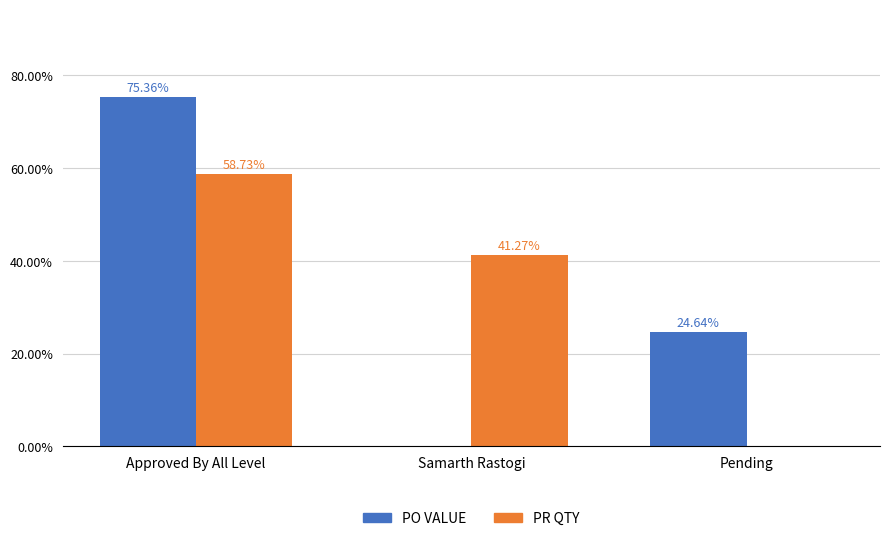

Reading left to right, transcribe all the data shown in this chart.

PO VALUE: 75.4	0.0	24.6
PR QTY: 58.7	41.3	0.0